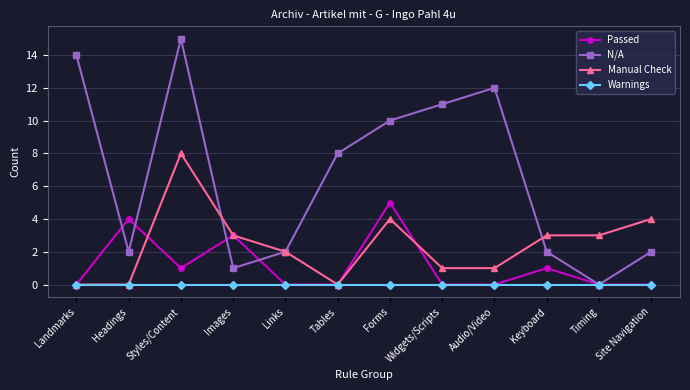

What is the maximum value for Passed?

5